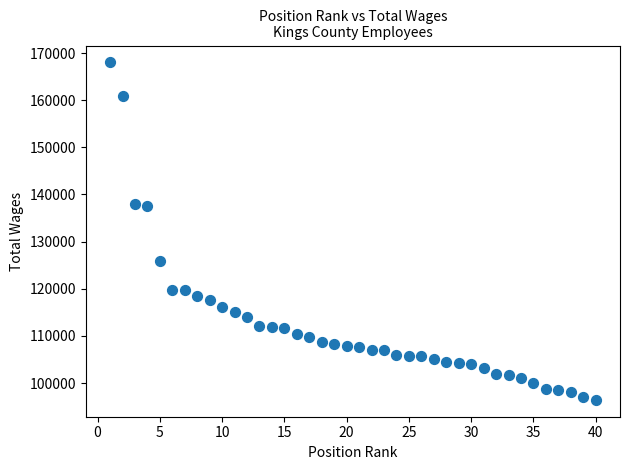

What is the range of Y values (max minus min)?

71564